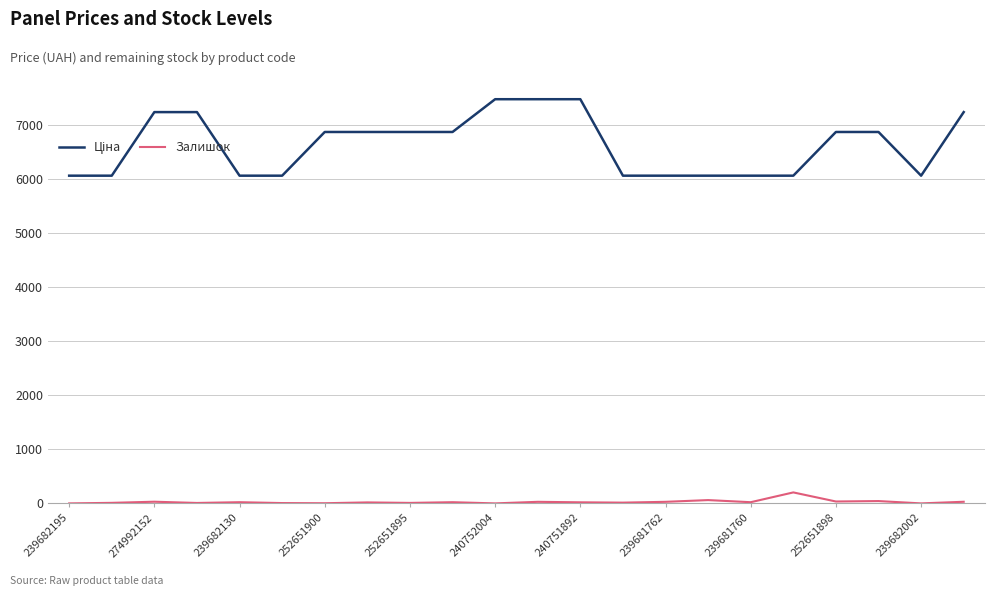

Does the chart have visible grid lines?

Yes